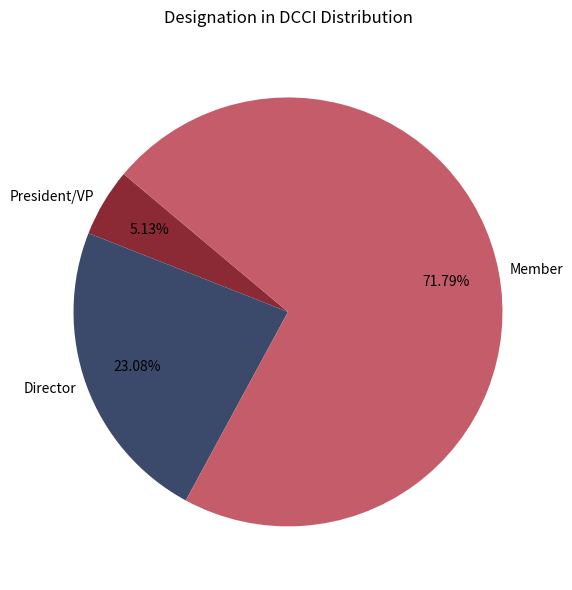

Is Director the majority of the pie?

No